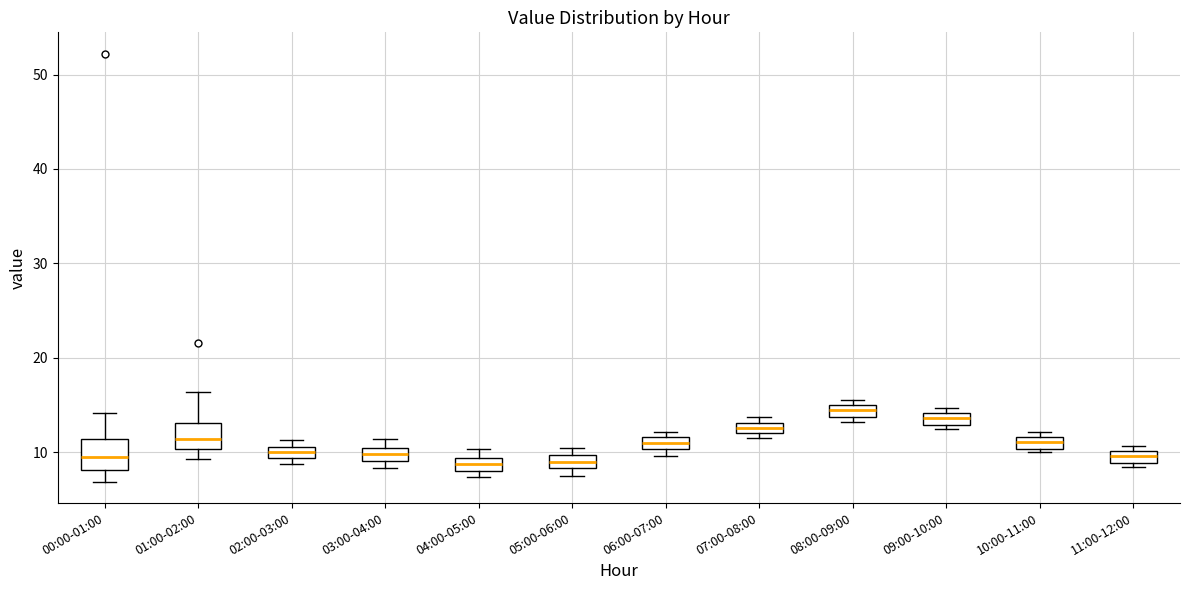

Where is the upper edge of the box for 03:00-04:00 on the y-axis? The values are not printed on the chart, so give them approximately, as read against the axis.

10